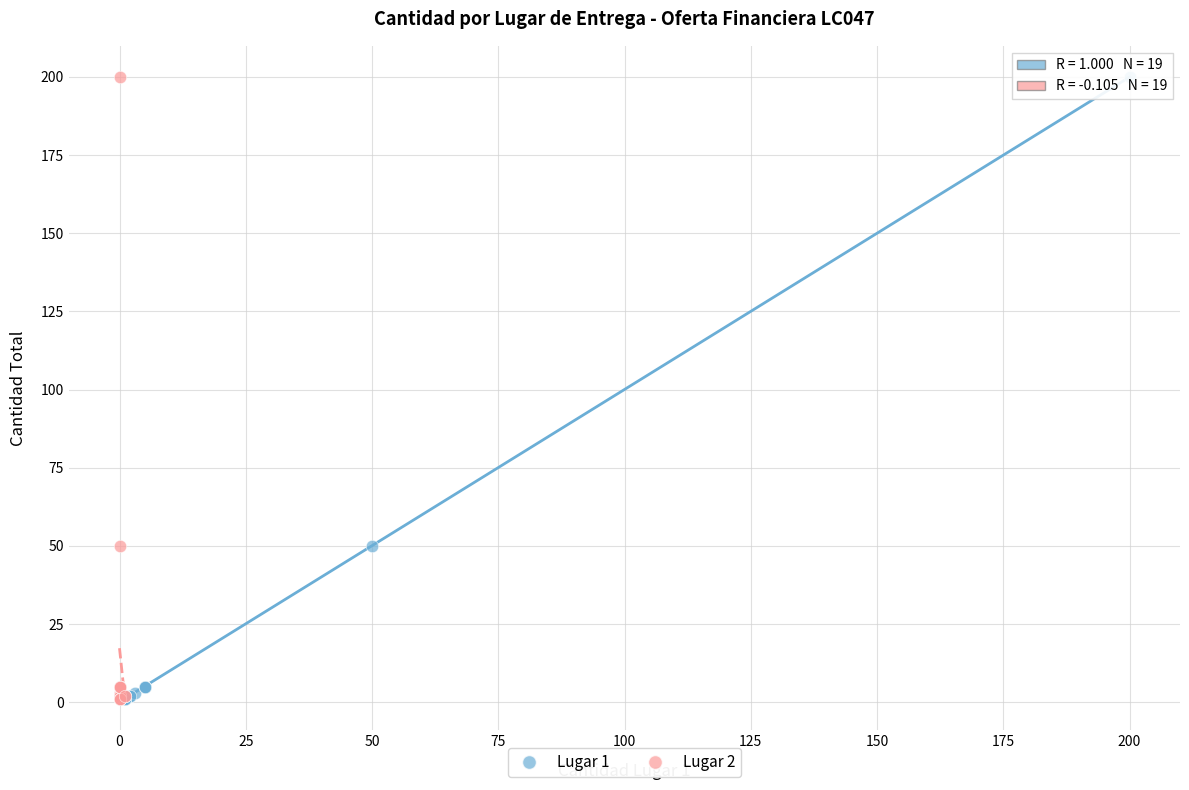

What are all the series names shown in the legend?

Lugar 1, Lugar 2